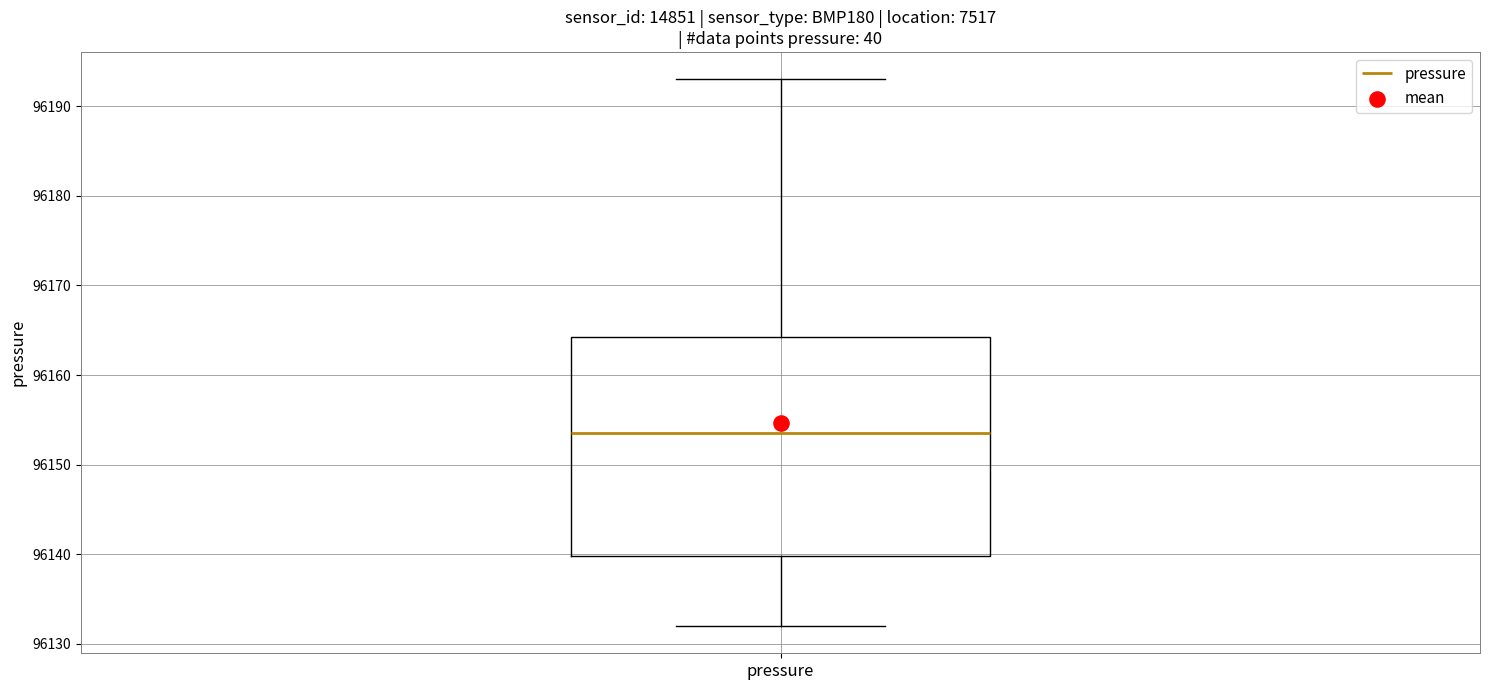

Read this box plot against the y-axis: the position of the median line, the range covered by the box, and the ends of both whiskers. The values are not printed on the chart, so give them approximately, as read against the axis.

median 96154, box 96140 to 96164, whiskers 96132 to 96193